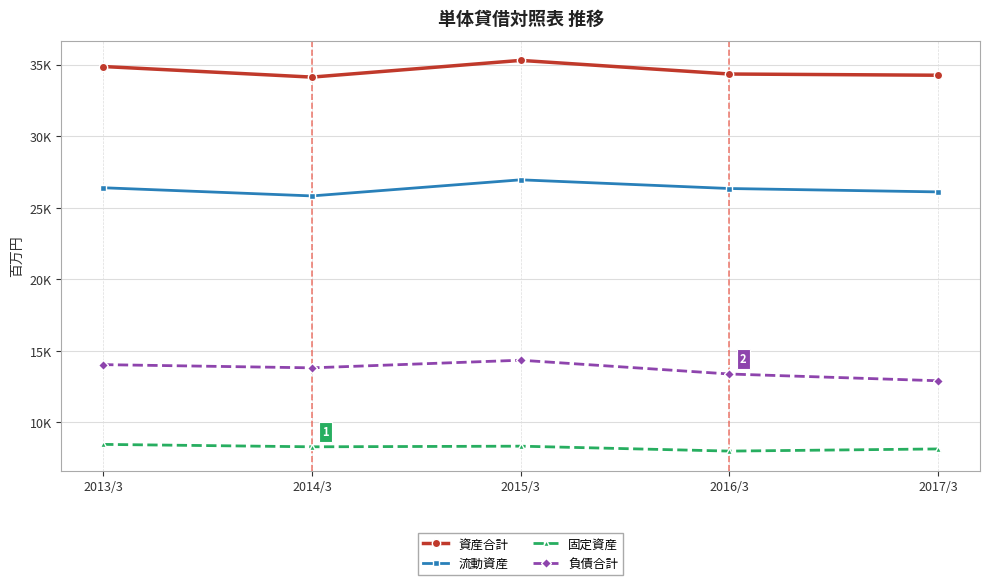

At 2014/3, list the series in order from smallest to largest.

固定資産, 負債合計, 流動資産, 資産合計